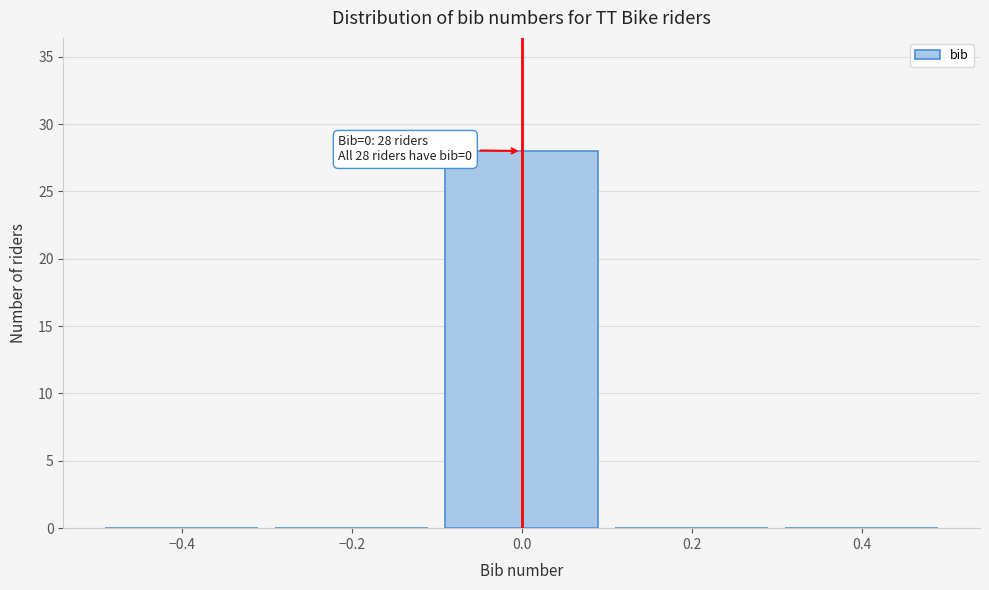

Over which range of the x-axis is the bar tallest?

-0.1 to 0.1